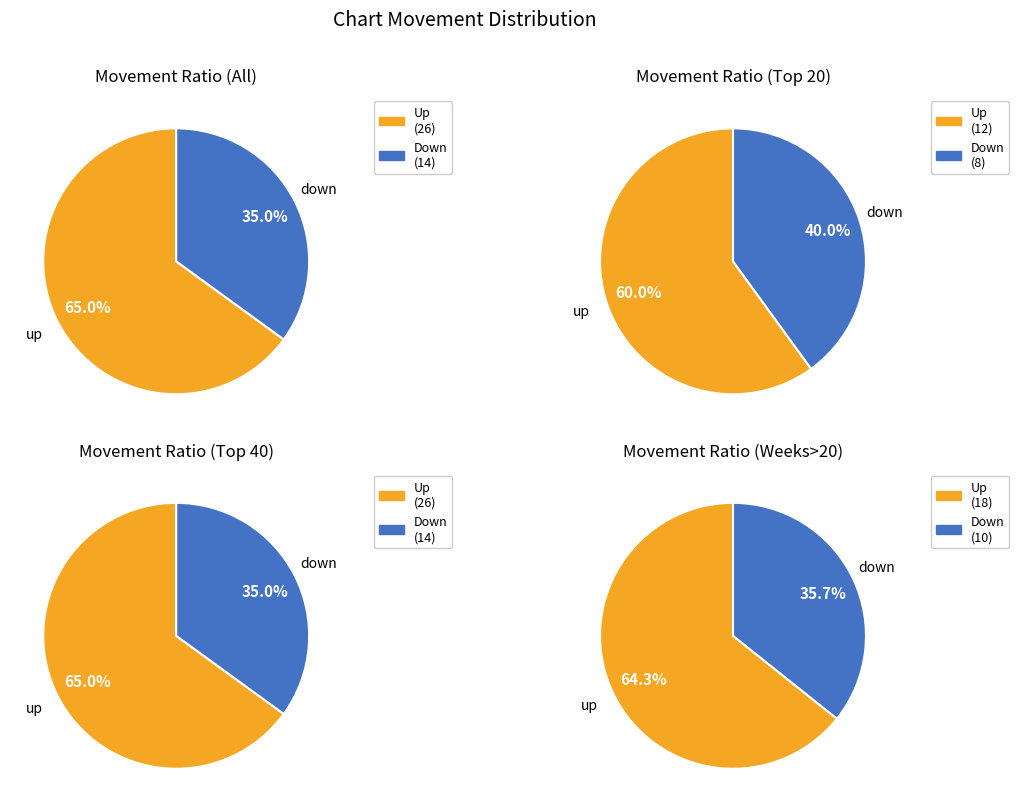

Which category accounts for the majority?

up